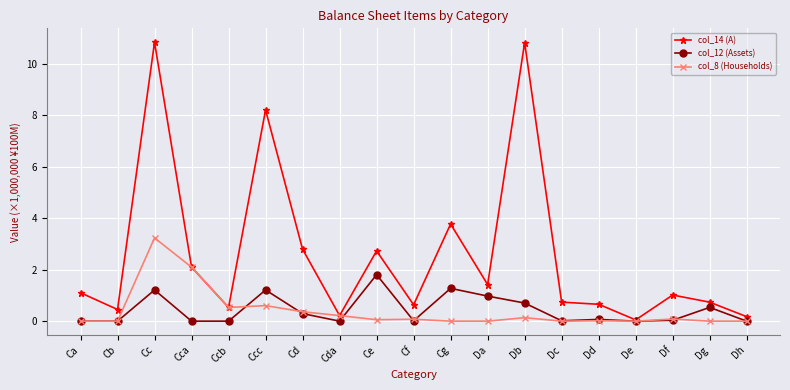

What is the greatest value displayed?

10.8